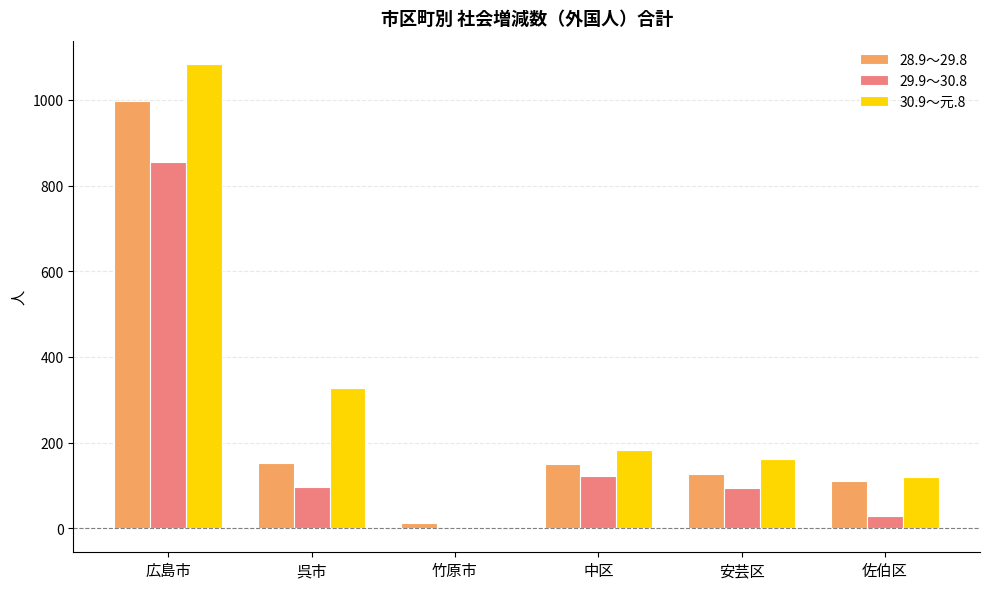

The 28.9～29.8 series shows 243 at 中区. True or false?

False